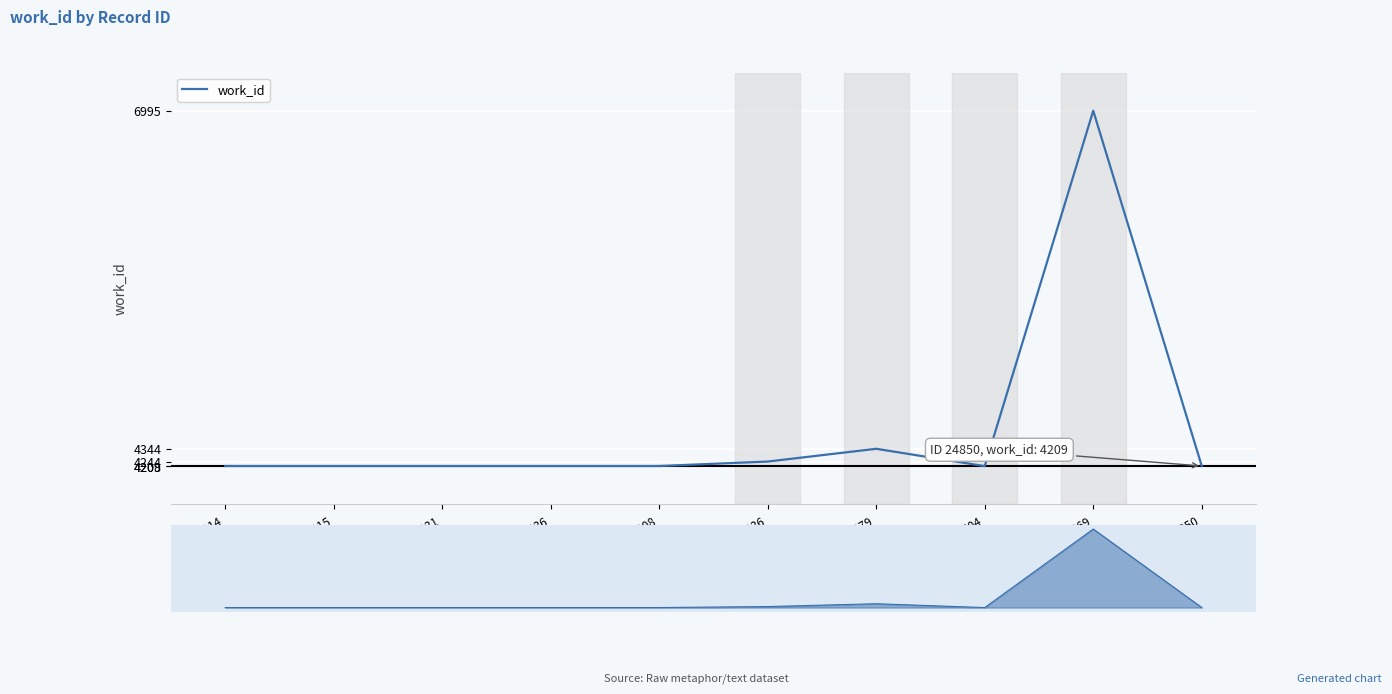

How many lines are shown in the chart?

1